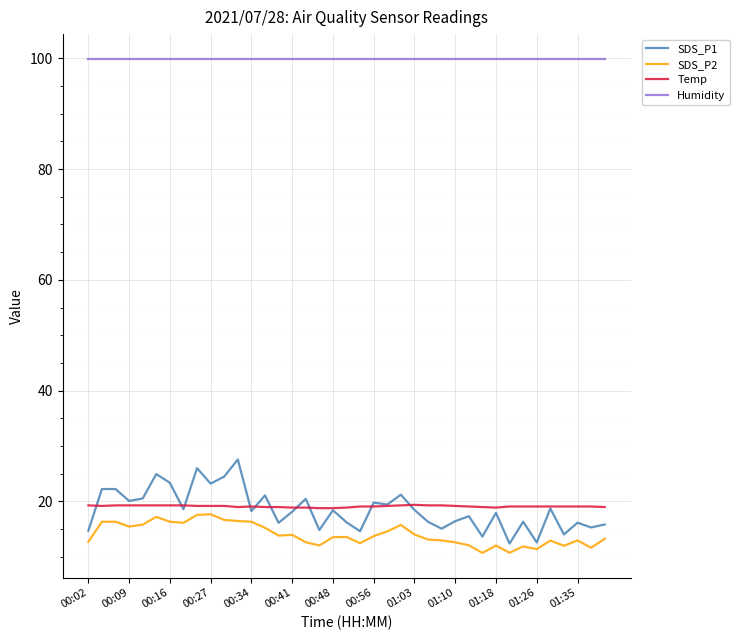

What is the minimum value for Humidity?

99.9